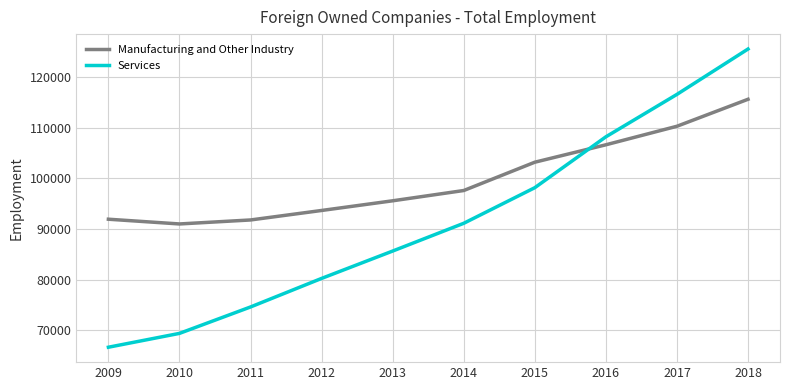

The value of Manufacturing and Other Industry at 2009 is 162128. True or false?

False